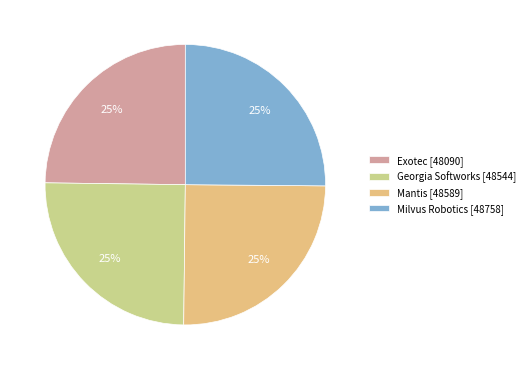

Approximately how many times larger is the value at Mantis compared to Milvus Robotics?

1.0